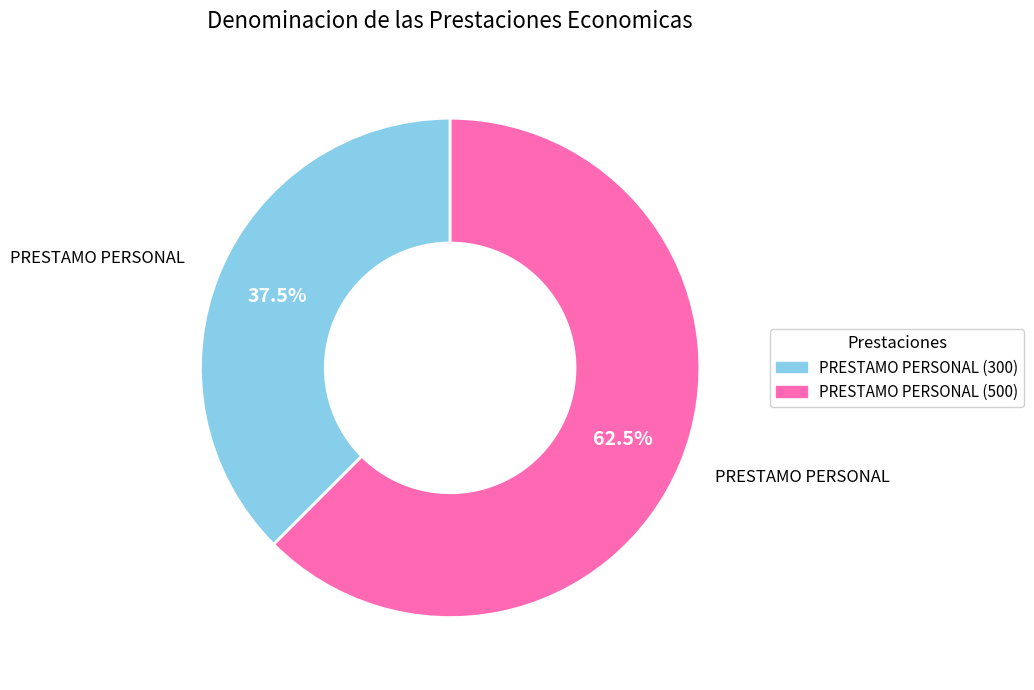

How many segments does this pie chart have?

2